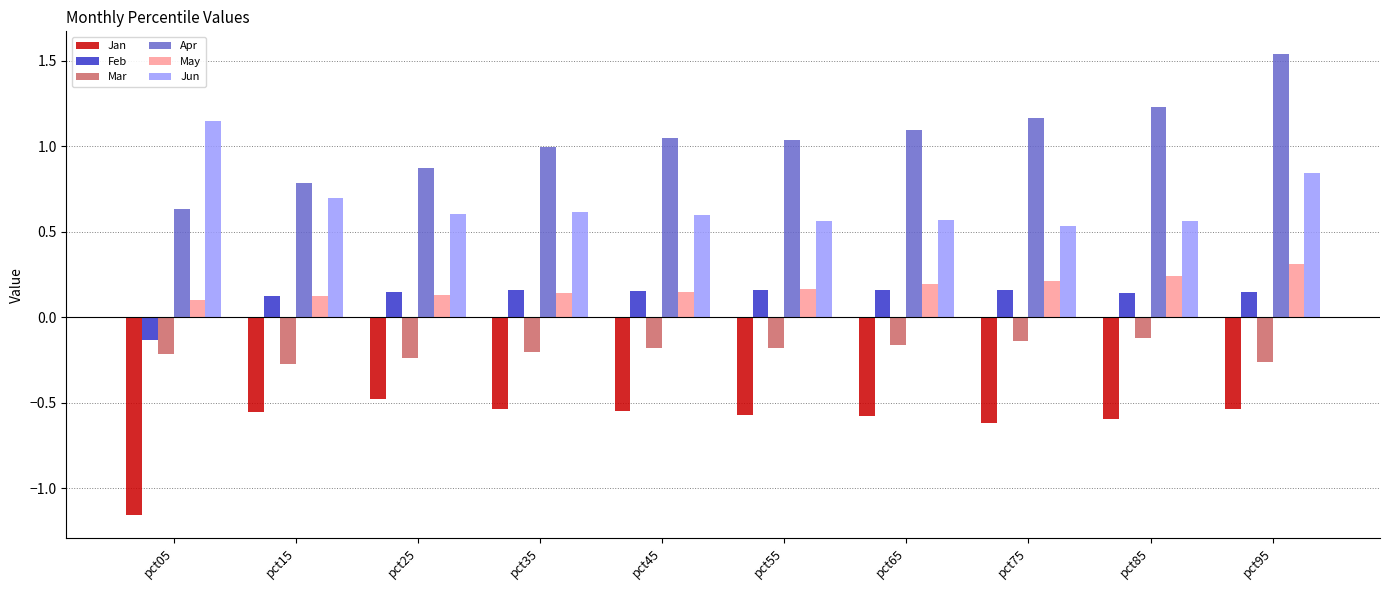

Which label corresponds to the smallest value in the chart?

pct05